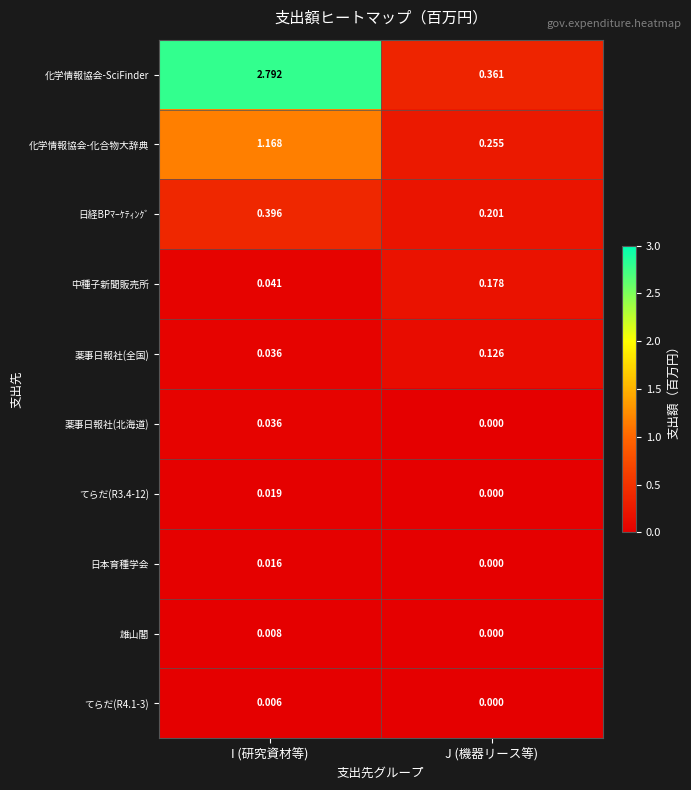

Between I (研究資材等) and J (機器リース等), which series saw the biggest shift?

化学情報協会-SciFinder